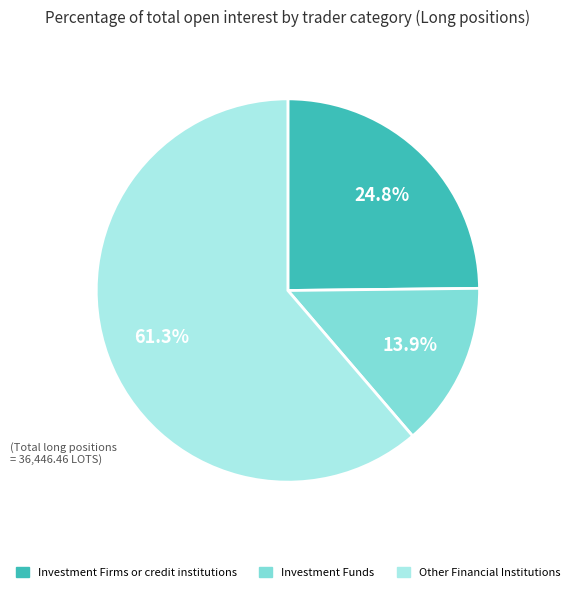

Does any single category account for the majority?

Yes